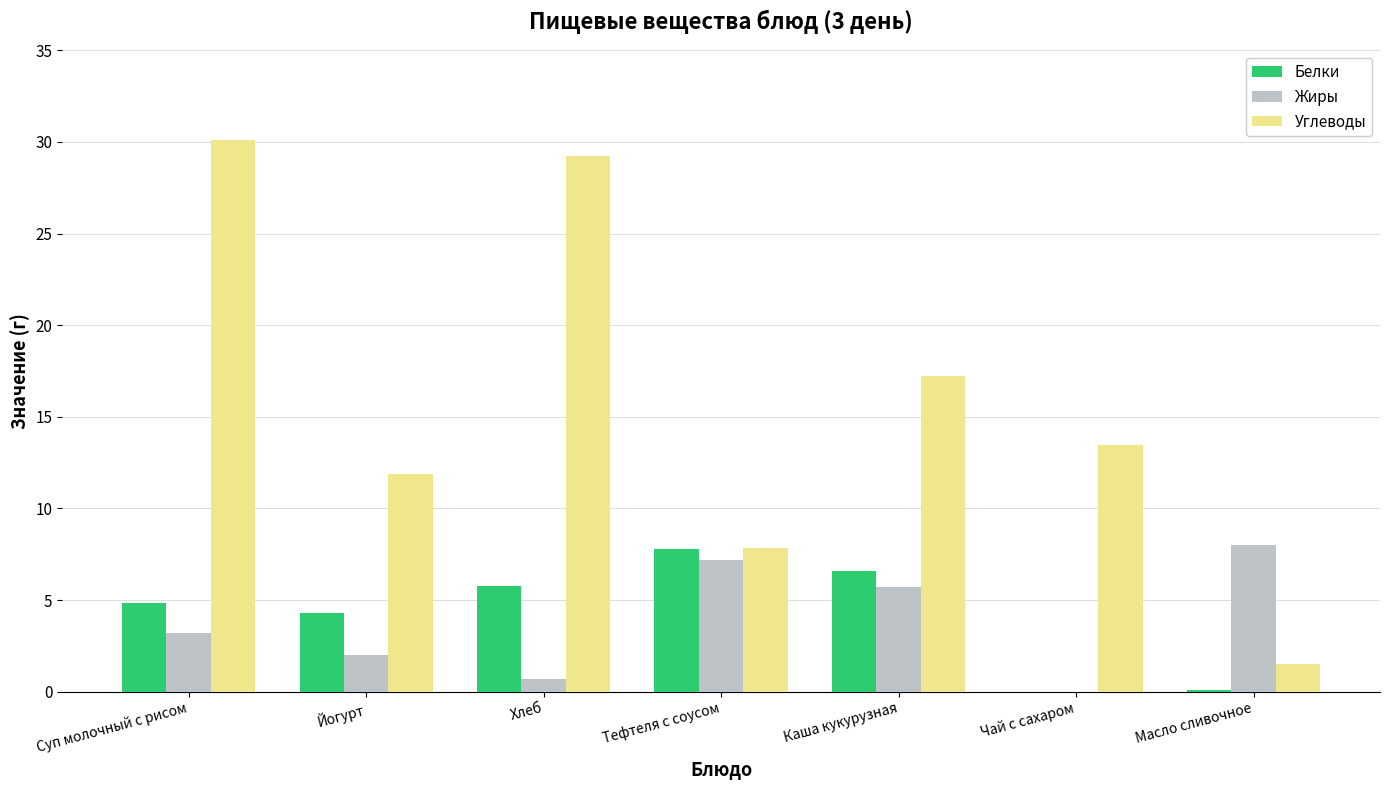

How many categories are shown in the chart?

7